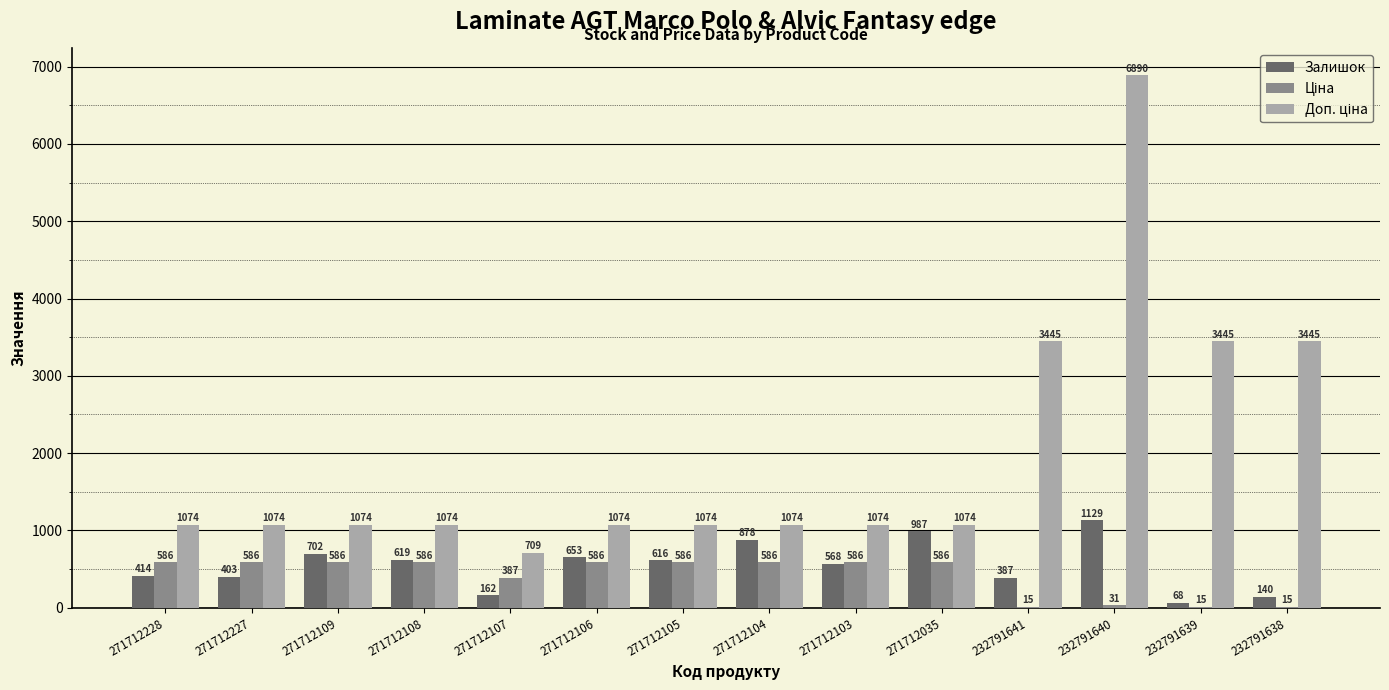

True or false: Залишок has a value of 1129.0 at 232791640.

True